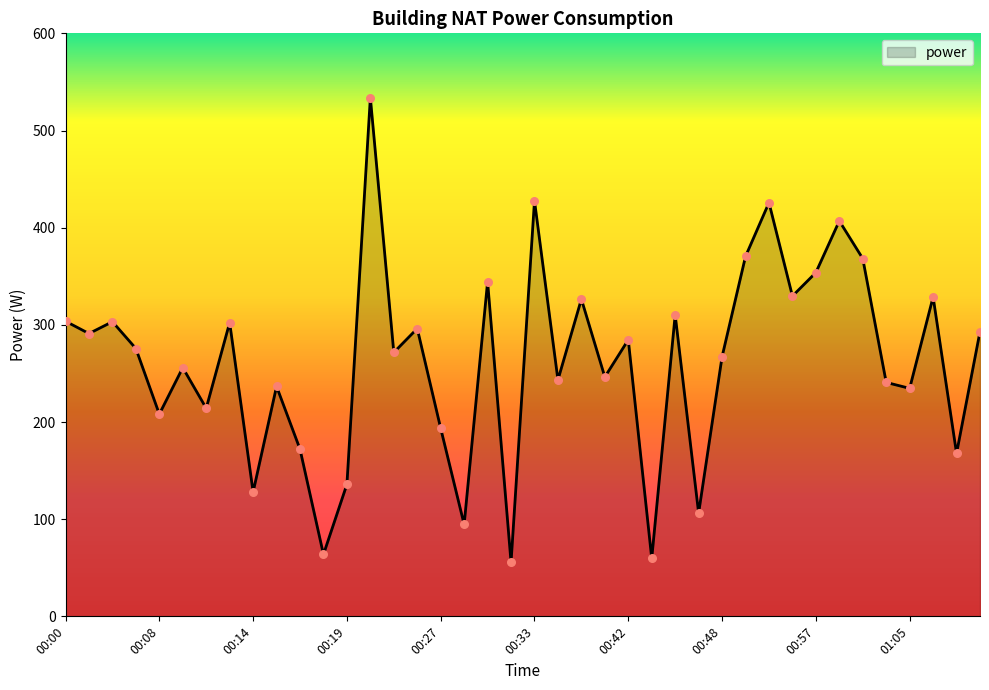

What is the maximum value shown in the chart?

533.9